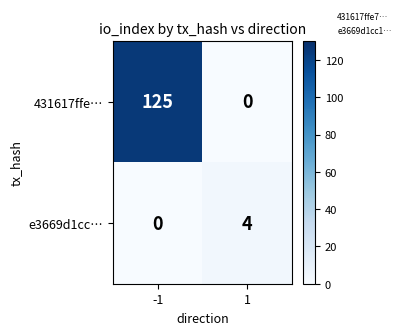

Rank the series by their maximum value, from highest to lowest.

431617ffe…, e3669d1cc…